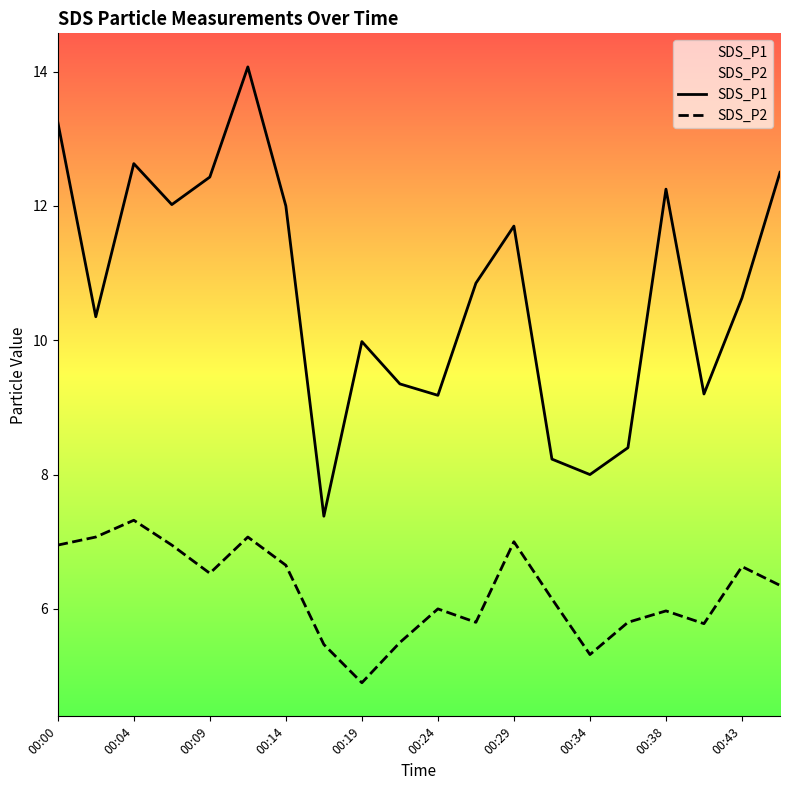

Which series has the largest total across all categories?

SDS_P1